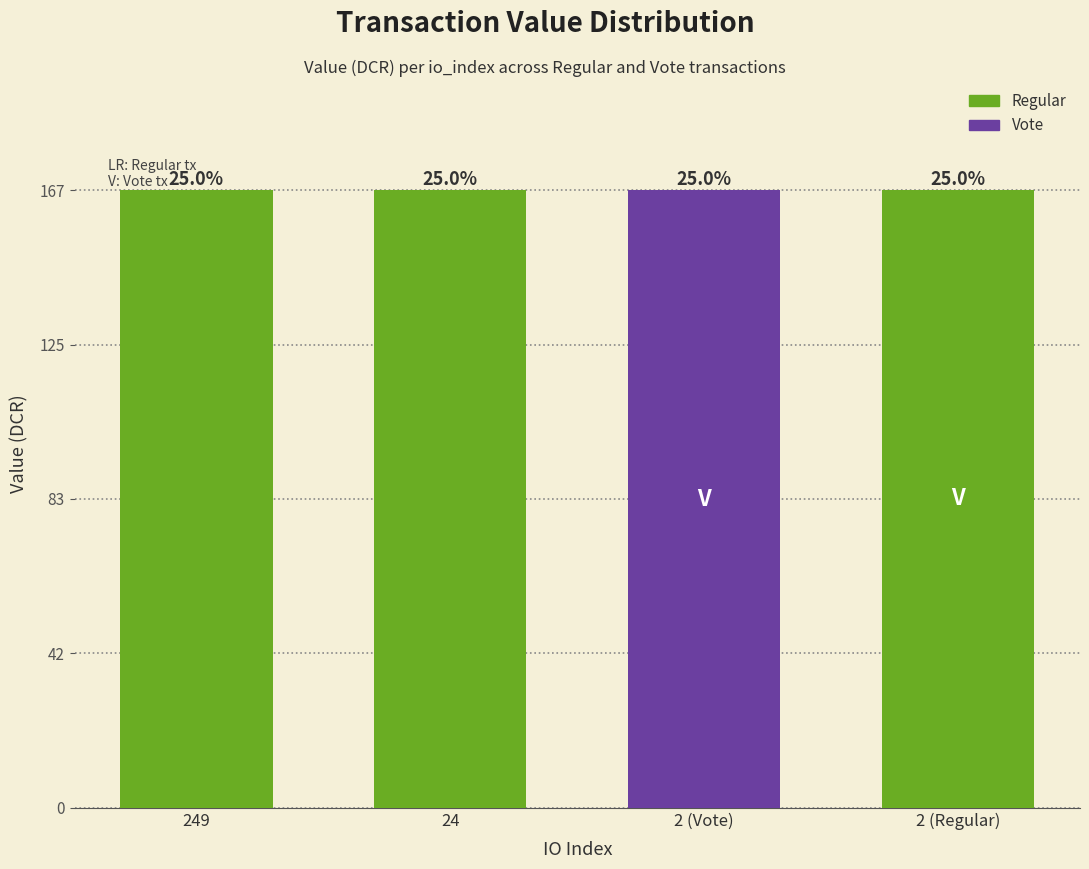

Where is the data nearest to the value 166?

24